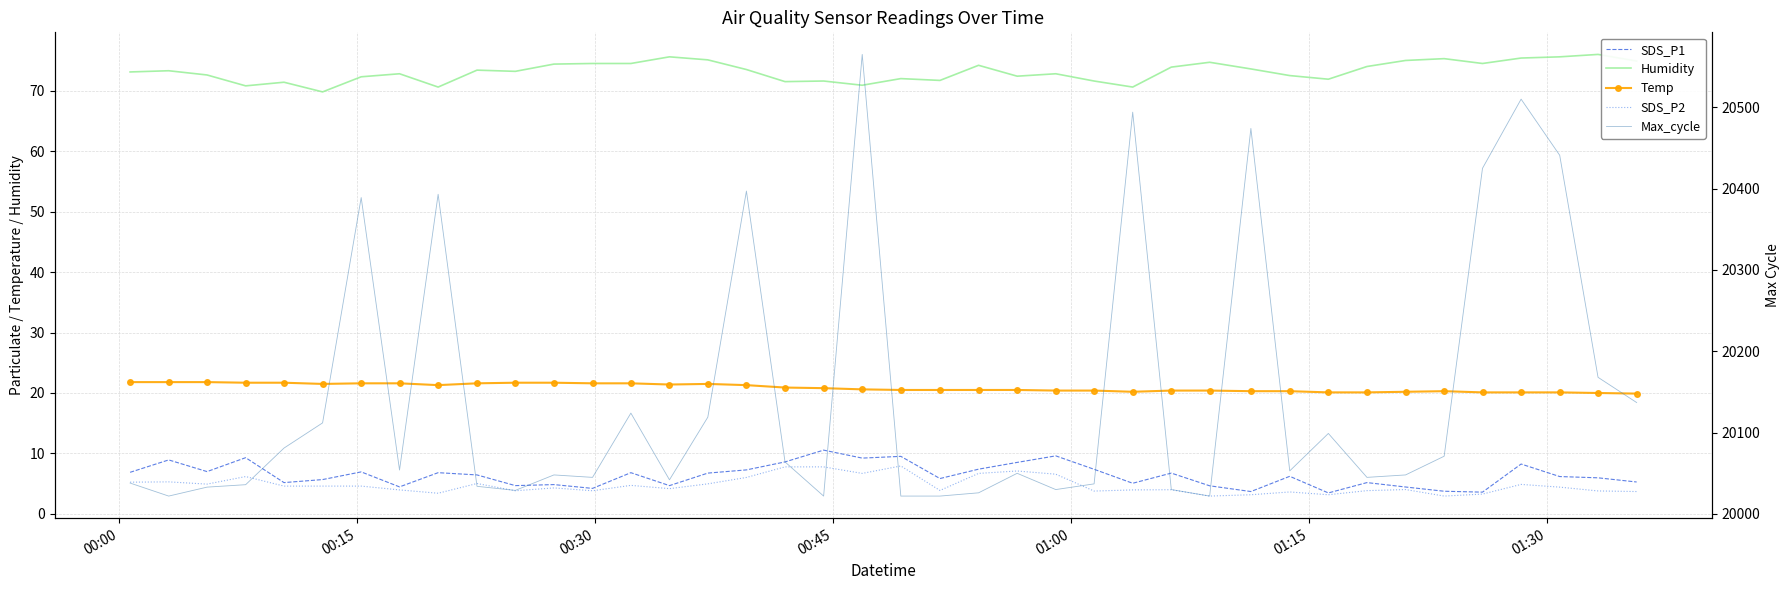

What is the sum of all Max_cycle values?

805851.0